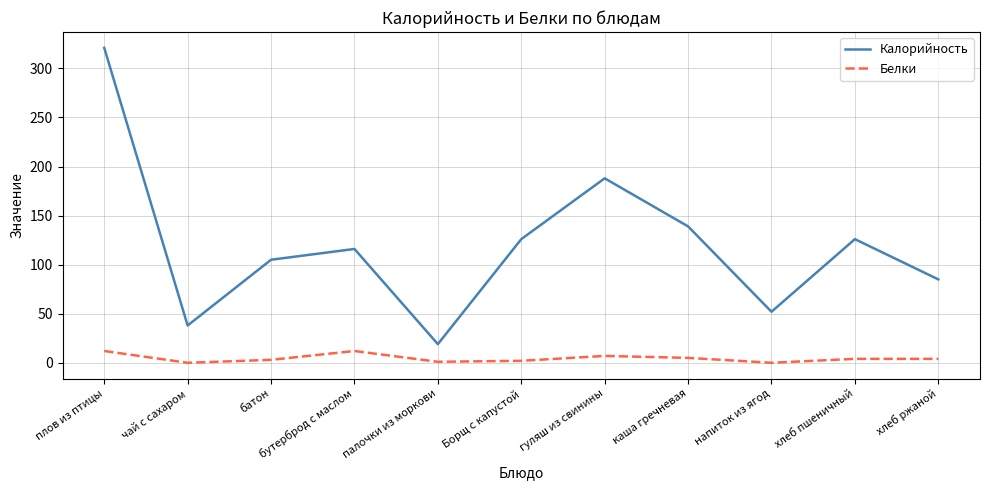

What are all the series names shown in the legend?

Калорийность, Белки